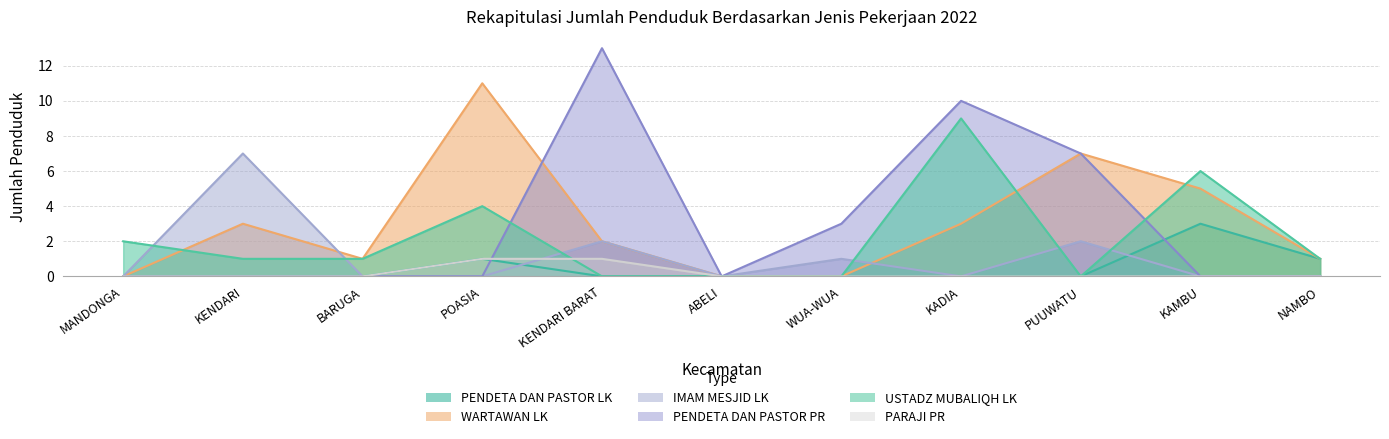

At which category is the sum across all series the highest?

KADIA